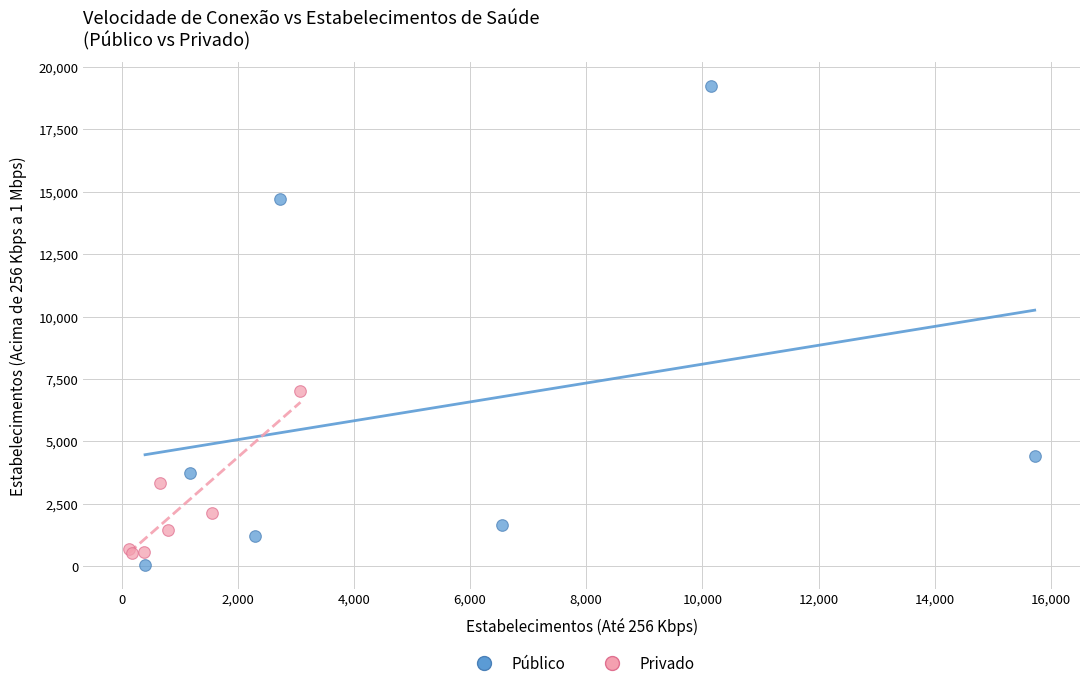

Which series contains the highest Y value?

Público